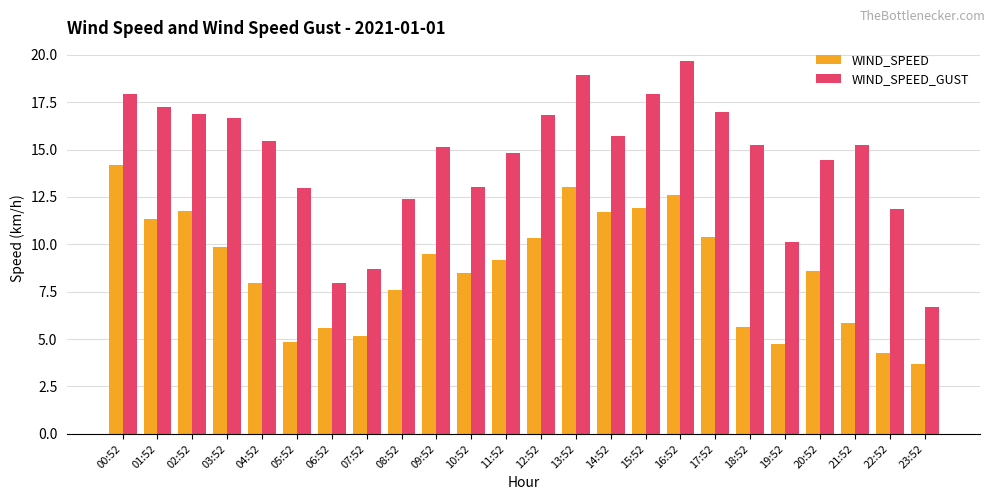

List the series in order of their overall mean, lowest first.

WIND_SPEED, WIND_SPEED_GUST